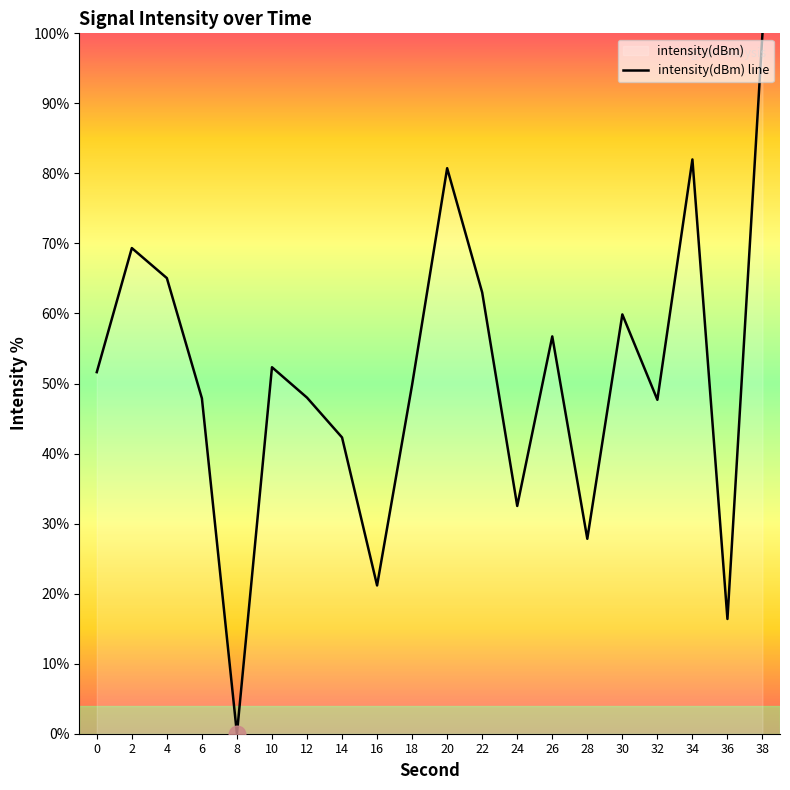

Rank the categories by value from highest to lowest.

38, 34, 20, 2, 4, 22, 30, 26, 10, 0, 18, 12, 6, 32, 14, 24, 28, 16, 36, 8